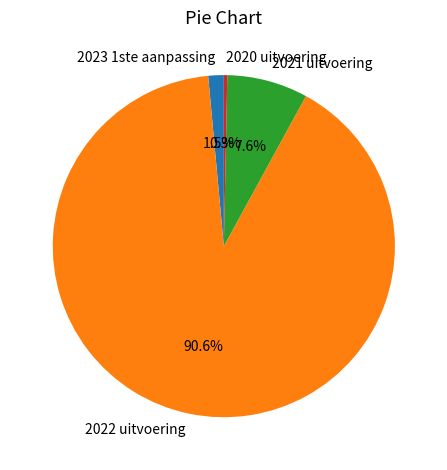

To the nearest percent, what is the average slice percentage?

25%